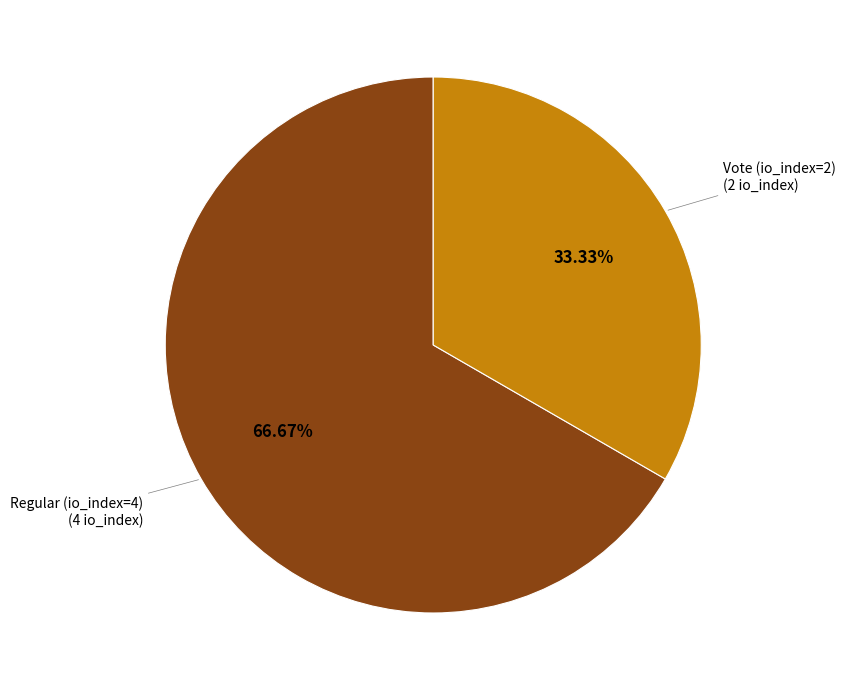

The Regular (io_index=4) slice represents 67% of the pie. True or false?

True